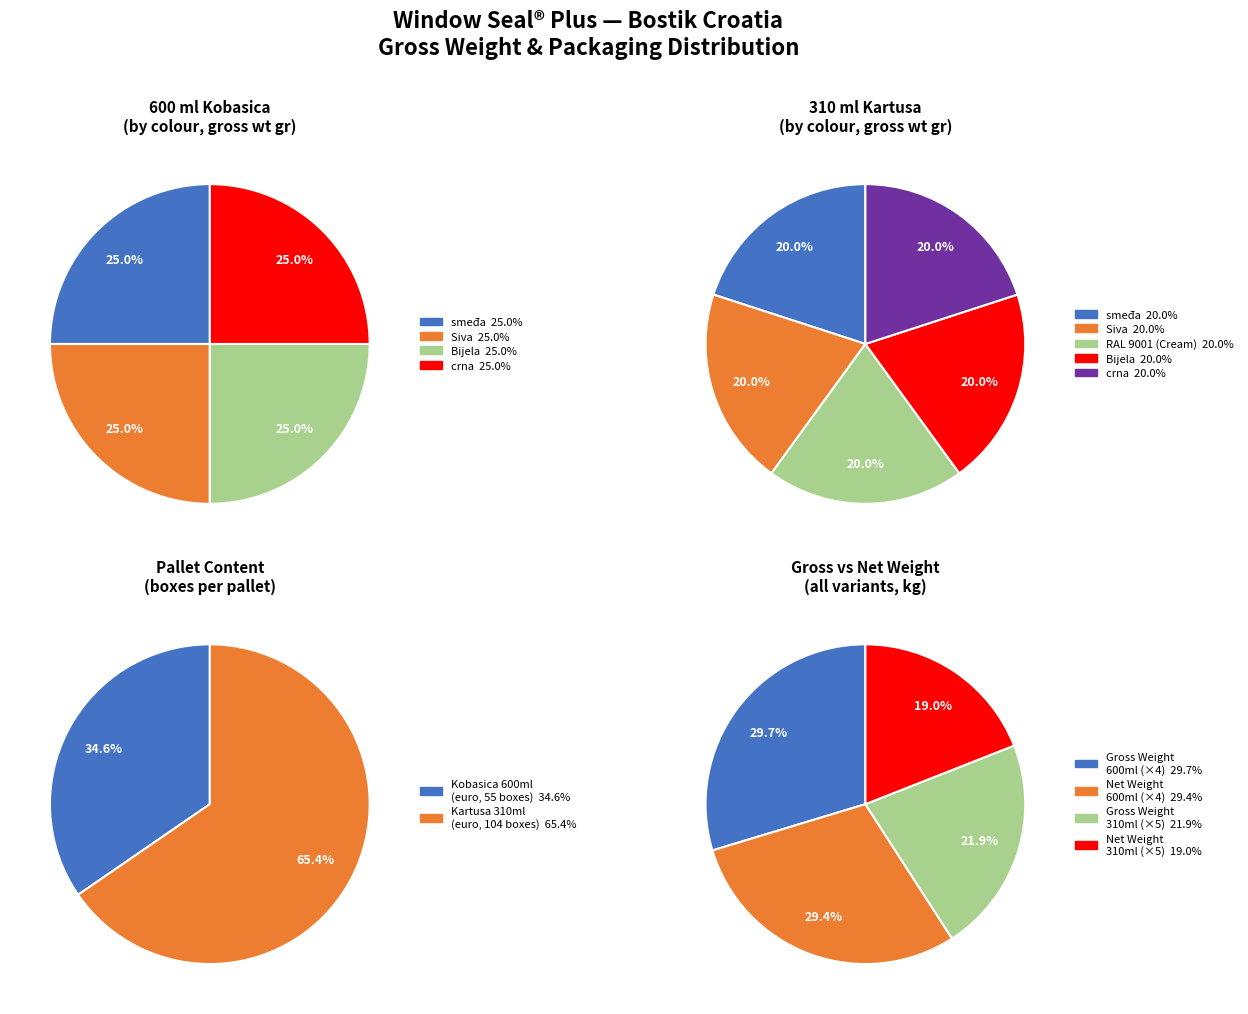

True or false: crna accounts for 12% of the total.

False